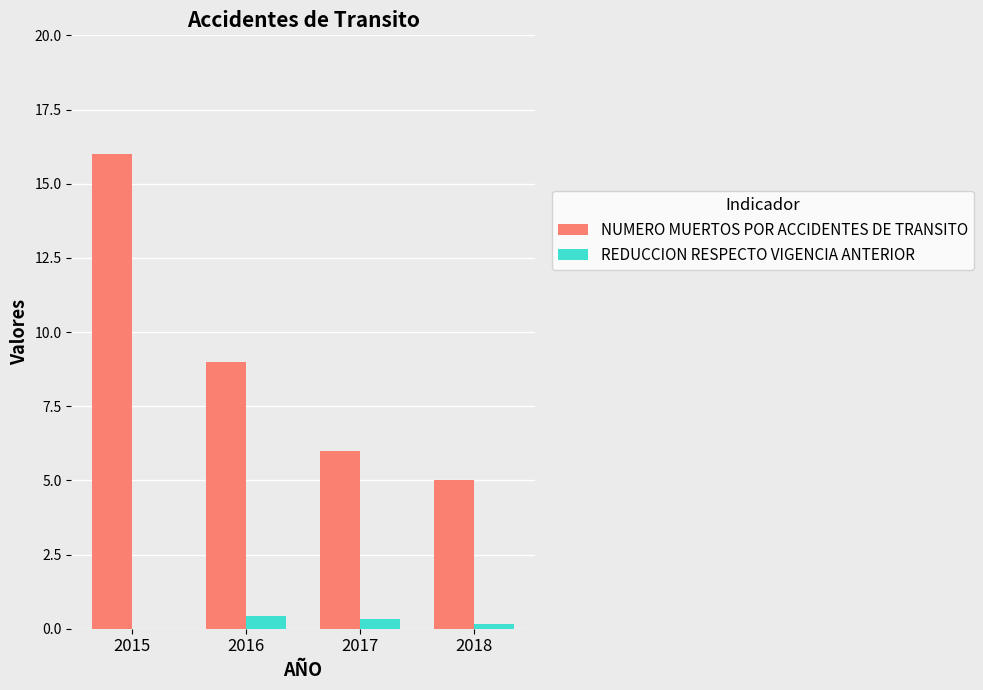

What is the sum of the NUMERO MUERTOS POR ACCIDENTES DE TRANSITO values at 2016 and 2015?

25.0